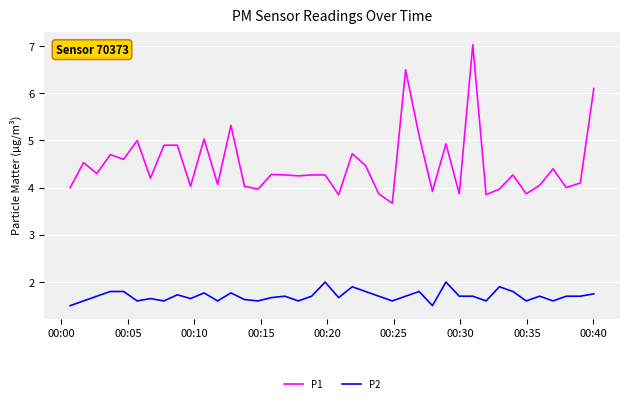

What is the difference between the maximum and minimum values in the P1 series?

3.4